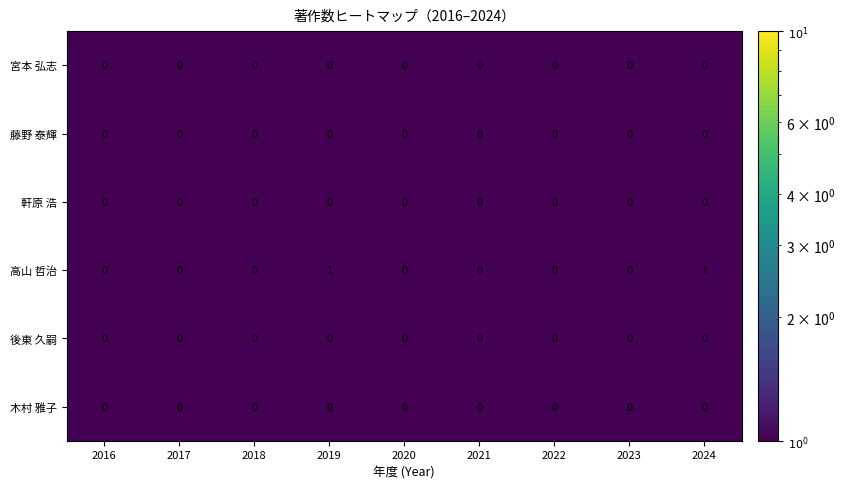

Which series has the largest range (max minus min)?

高山 哲治